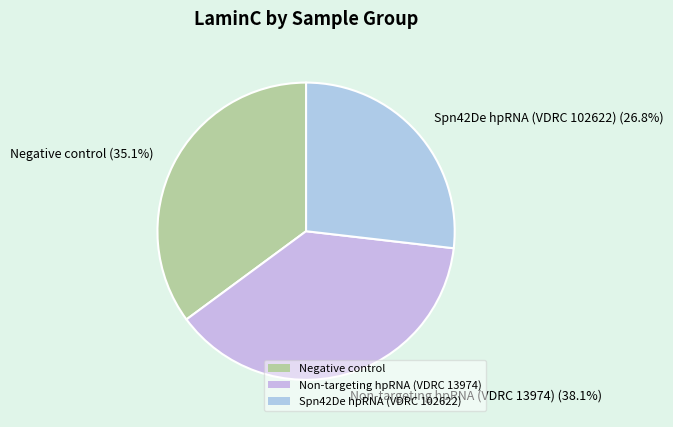

Rank the categories by value from highest to lowest.

Non-targeting hpRNA (VDRC 13974), Negative control, Spn42De hpRNA (VDRC 102622)